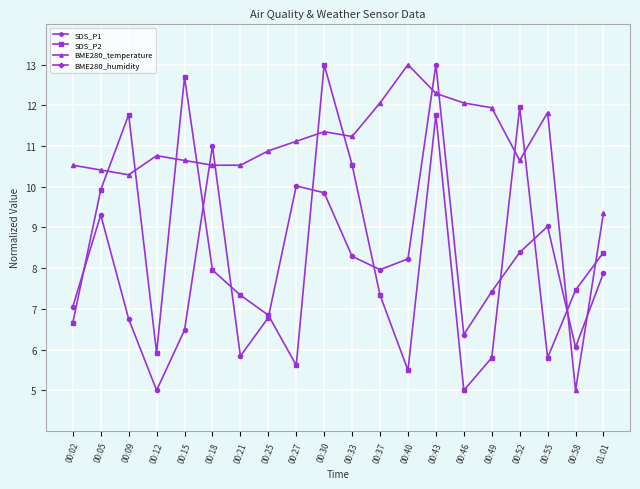

What is the sum of the SDS_P1 values at 00:15 and 00:27?

16.5